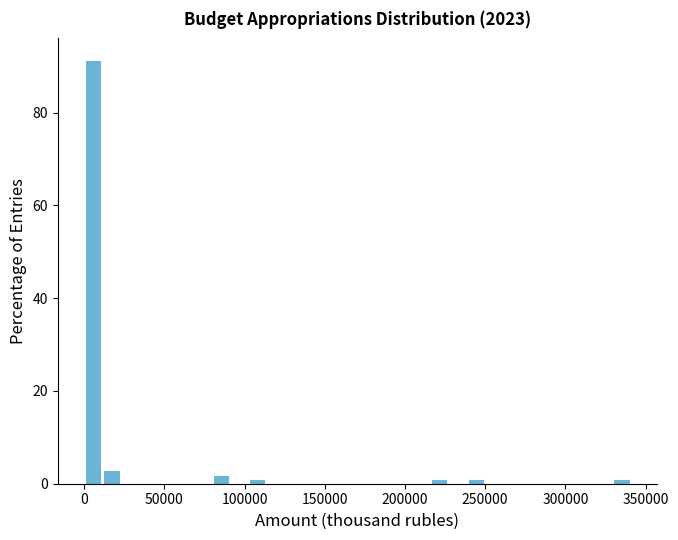

Around what value on the x-axis is the tallest bar? Give the approximate position of its centre, as read against the axis.

5000